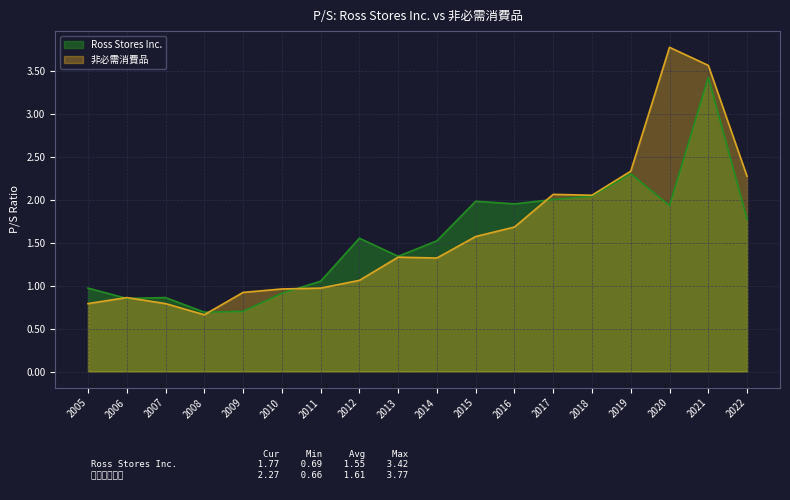

Is the value of 非必需消費品 at 2009 greater than the value of Ross Stores Inc. at 2018?

No